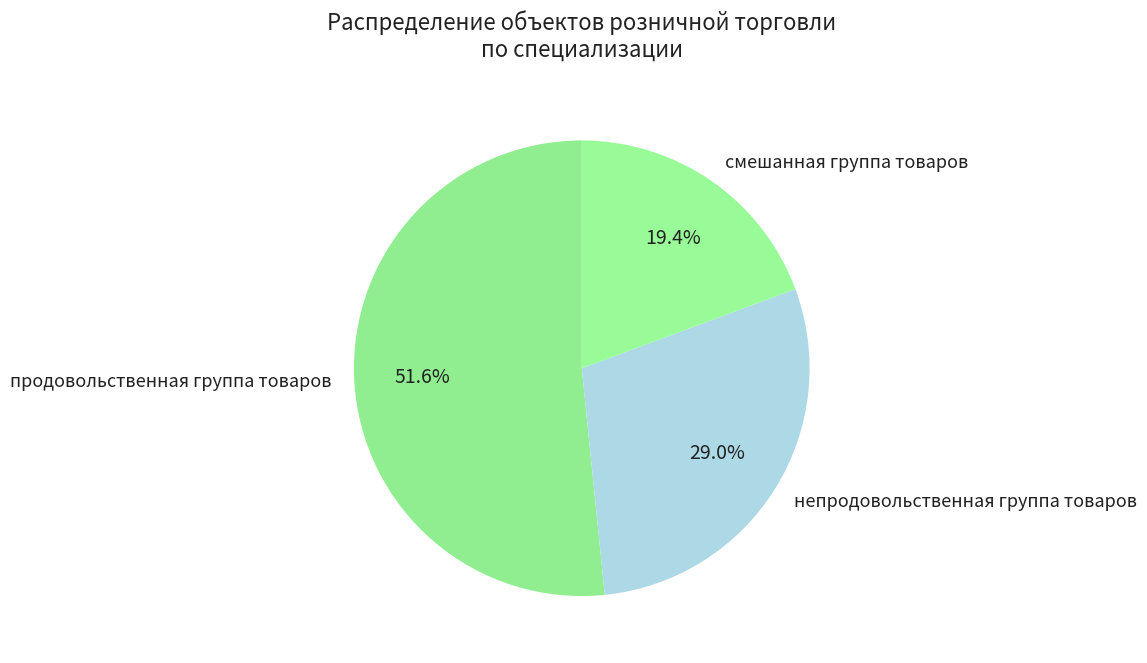

What is the majority slice?

продовольственная группа товаров